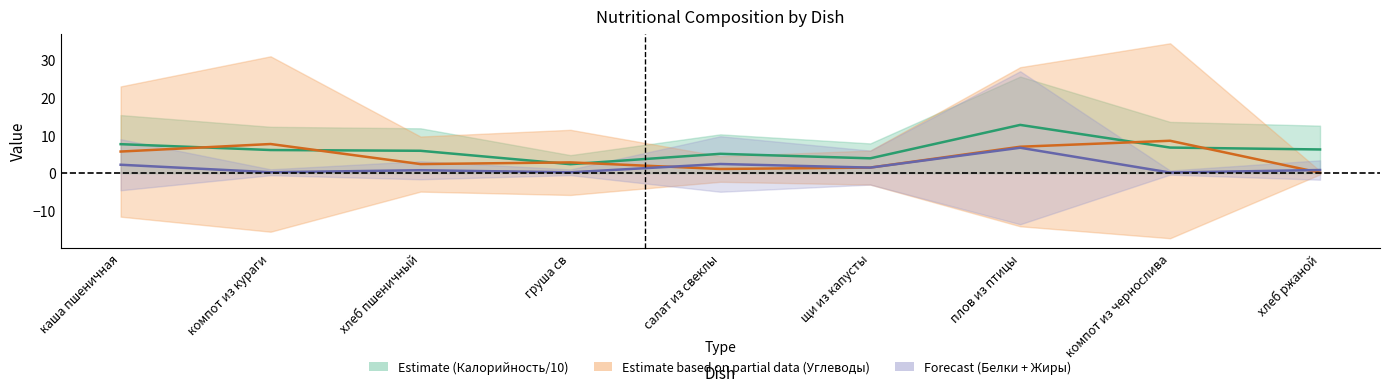

What is the difference between the Калорийность values at компот из кураги and щи из капусты?

2.2